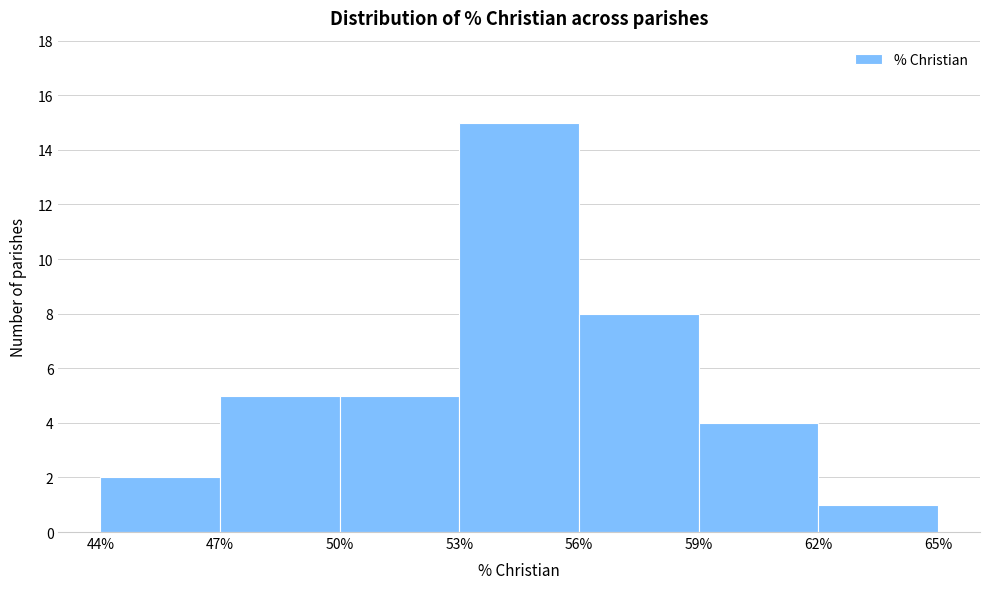

Reading left to right, transcribe this chart: for each bar, give the range it covers on the x-axis and its height. The values are not printed on the chart, so give them approximately, as read against the axis.

44% to 47%: 2
47% to 50%: 5
50% to 53%: 5
53% to 56%: 15
56% to 59%: 8
59% to 62%: 4
62% to 65%: 1